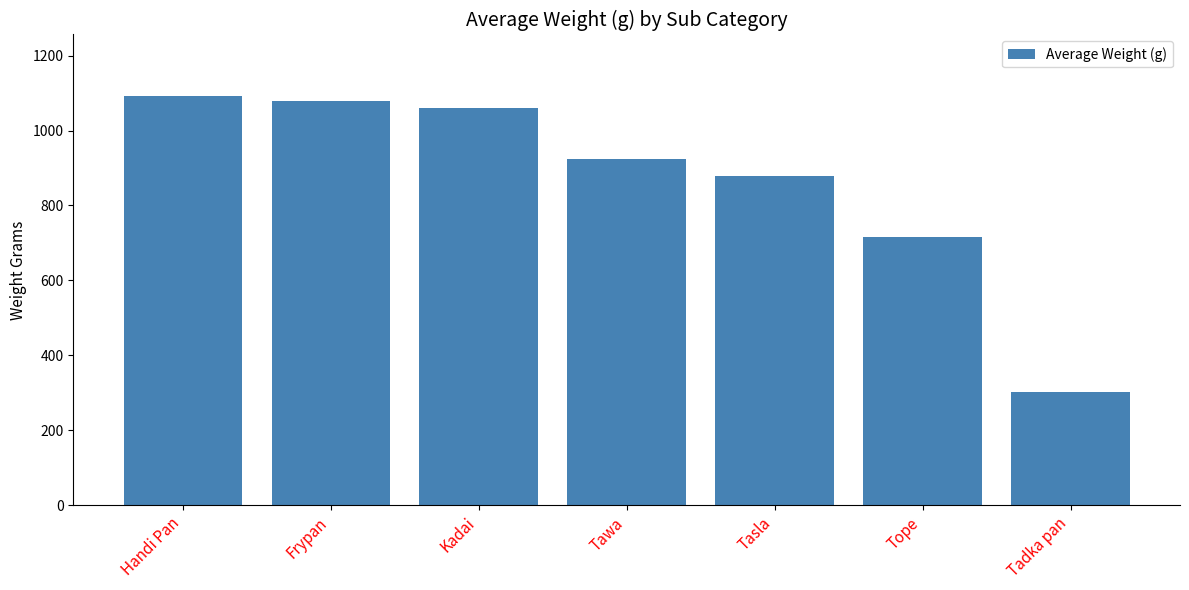

Rank the categories by value from lowest to highest.

Tadka pan, Tope, Tasla, Tawa, Kadai, Frypan, Handi Pan